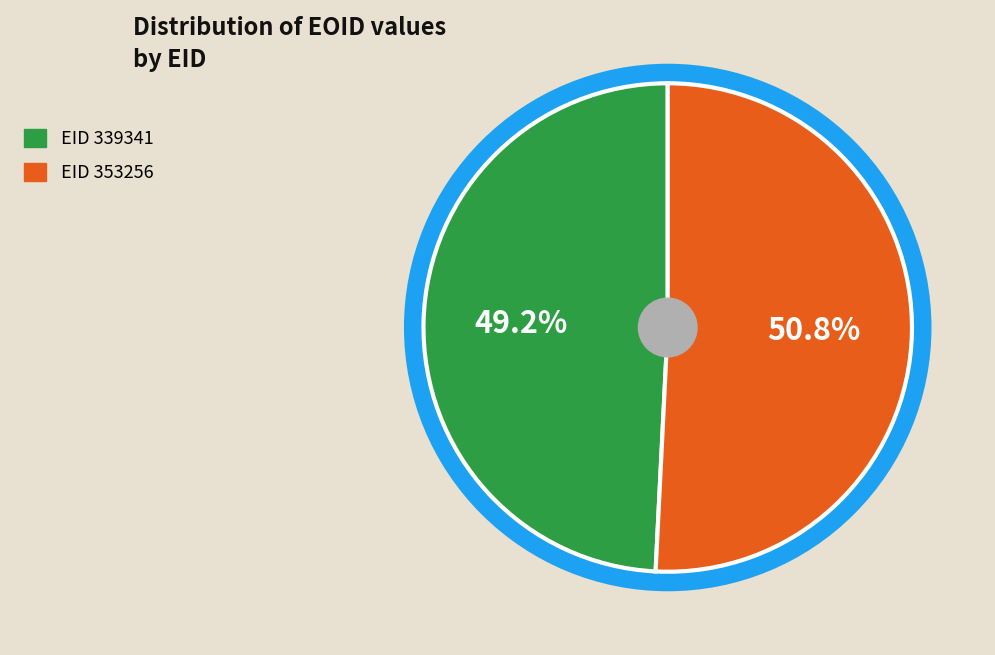

The 339341 slice represents 49% of the pie. True or false?

True